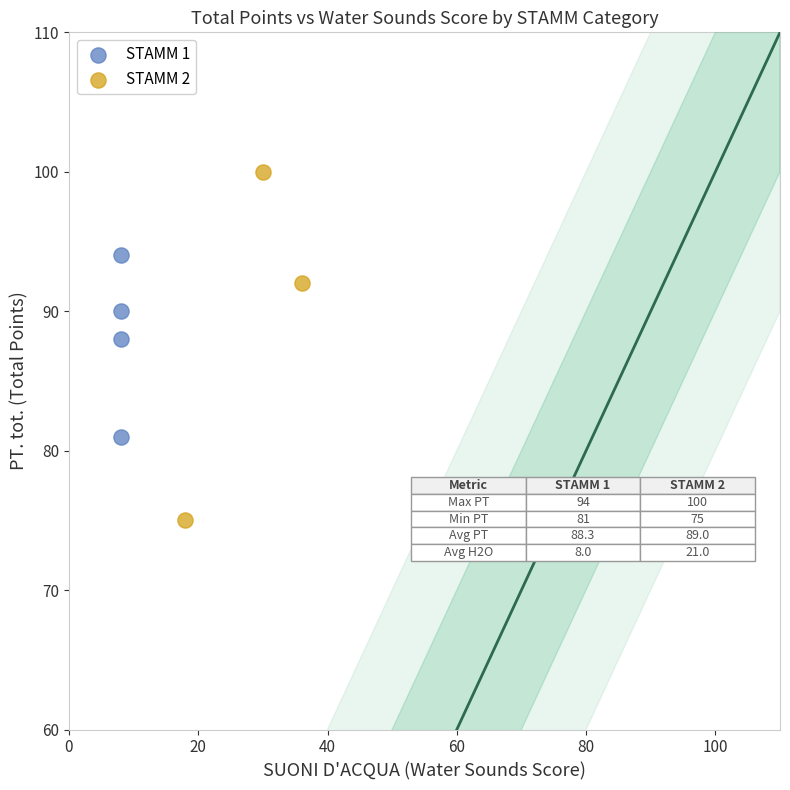

Which series reaches the minimum Y coordinate?

STAMM 2